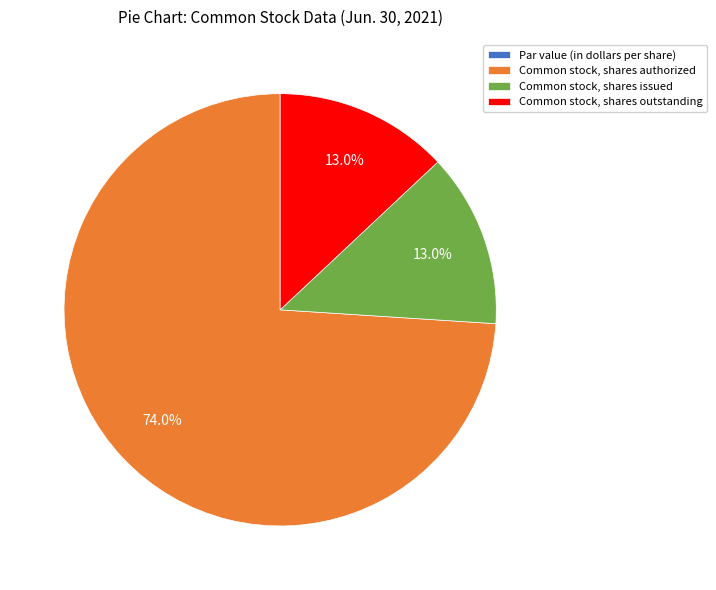

What is the total percentage of Common stock, shares outstanding and Common stock, shares issued?

26.0%